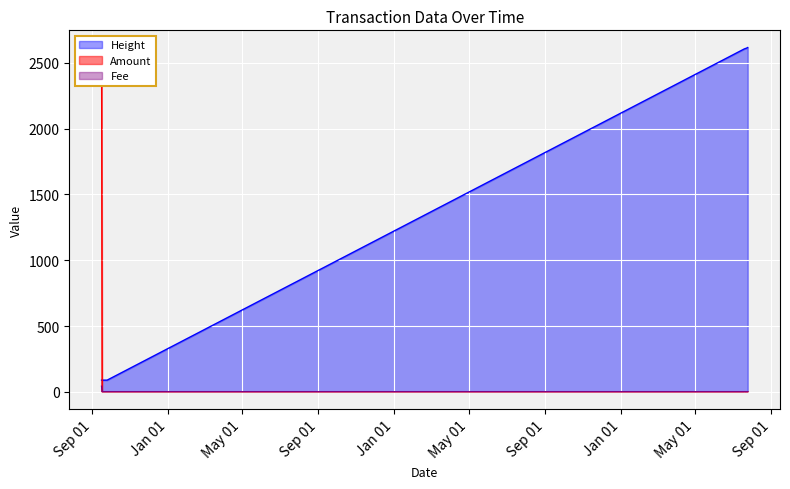

What position from the left is 2014-09-23?

8